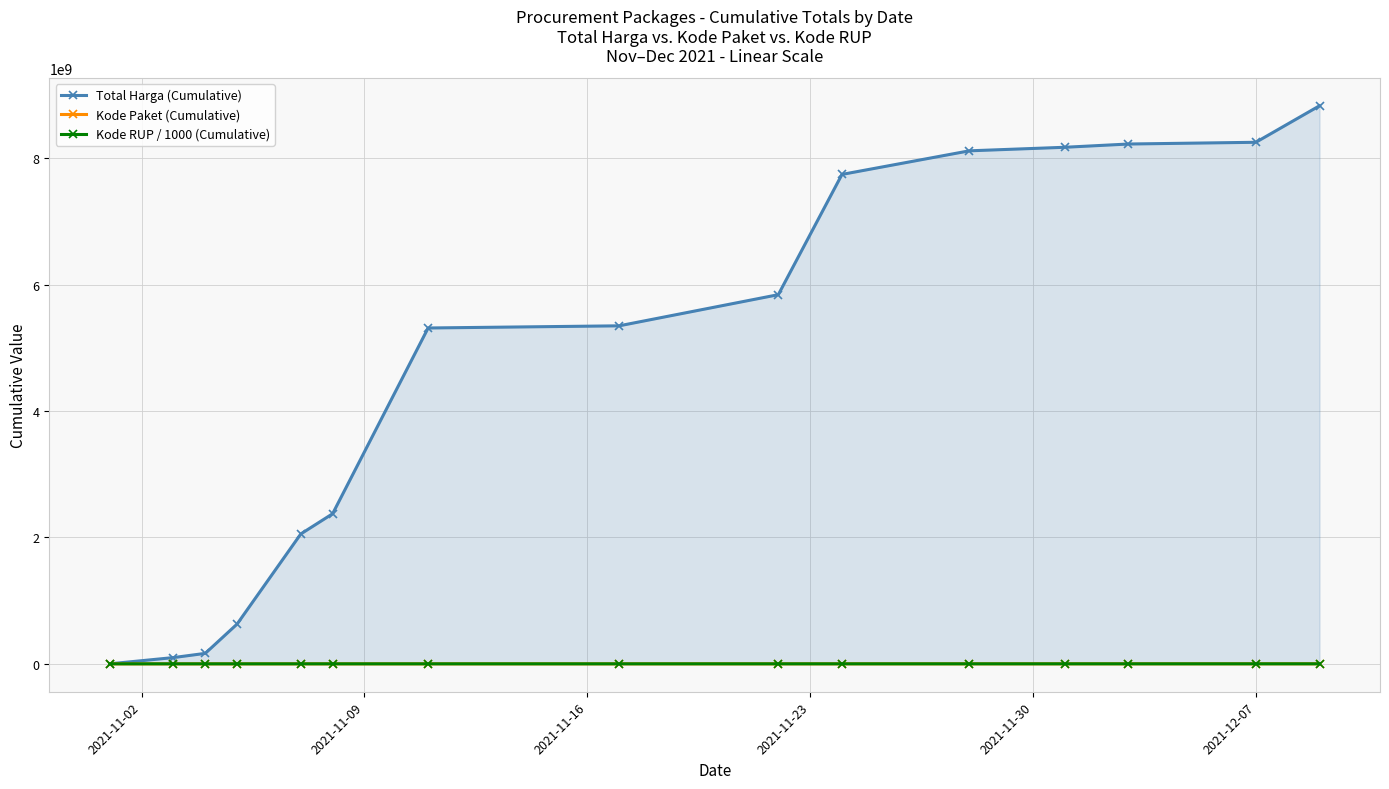

True or false: Total Harga (Cumulative) and Kode RUP / 1000 (Cumulative) cross at least once.

False